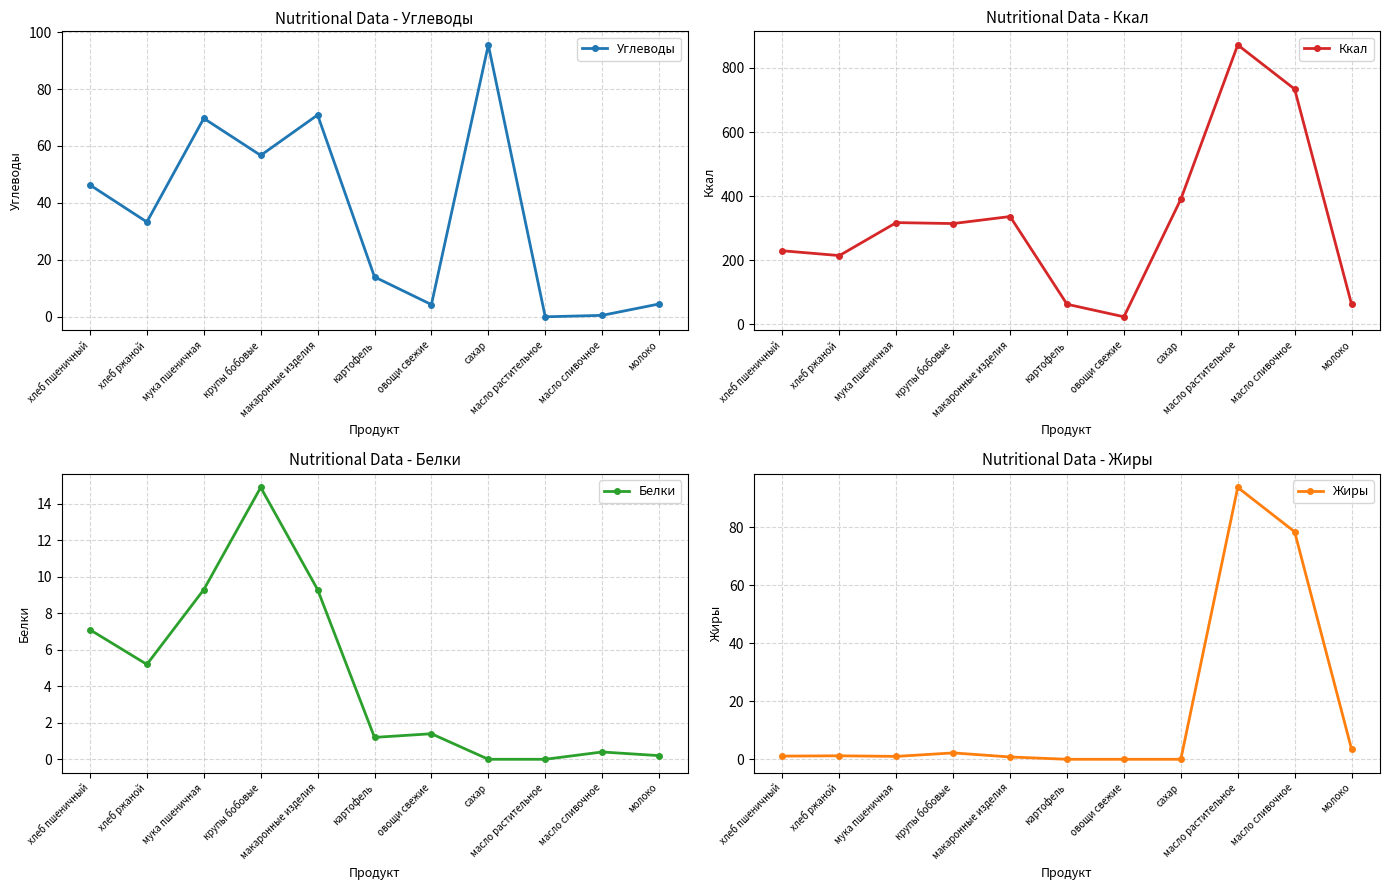

Rank the series at хлеб ржаной from lowest to highest value.

Жиры, Белки, Углеводы, Ккал